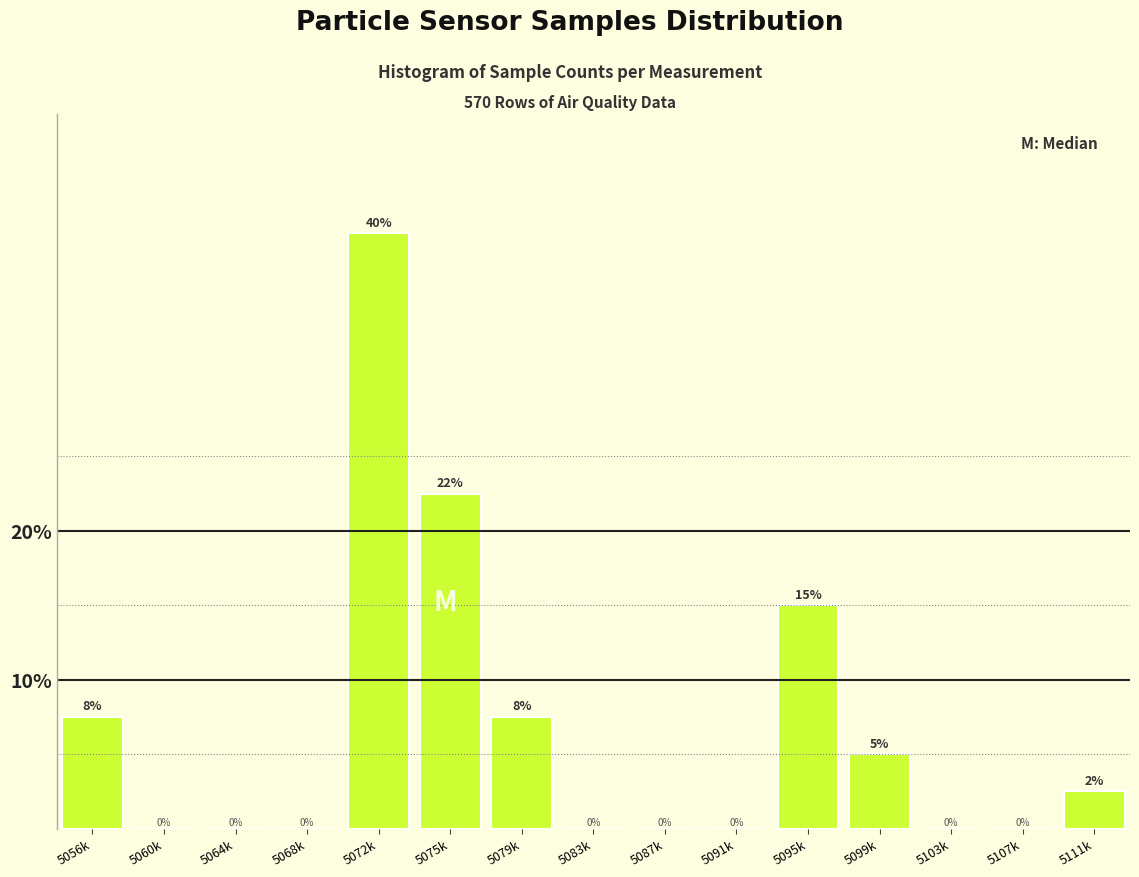

What is the sum of all values?

100.0